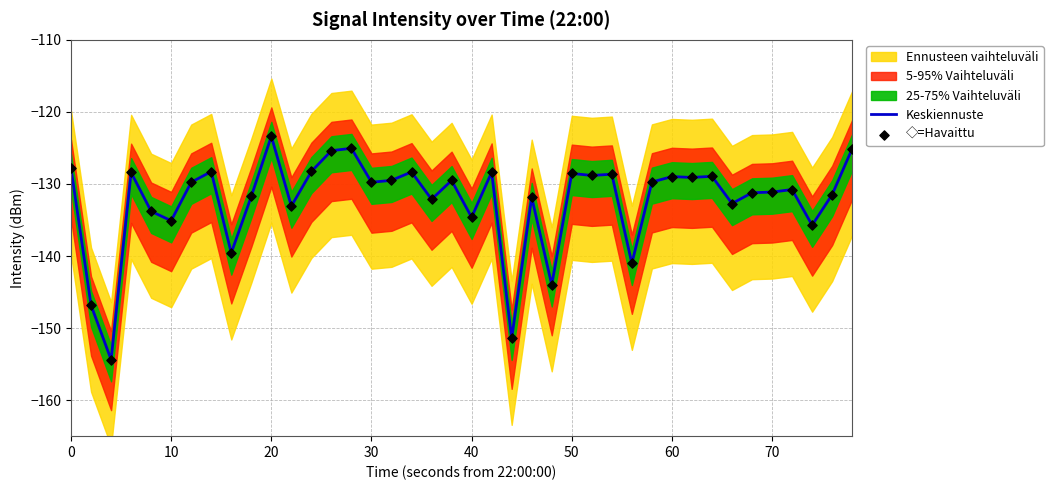

What is the highest value of the Keskiennuste series?

-123.4